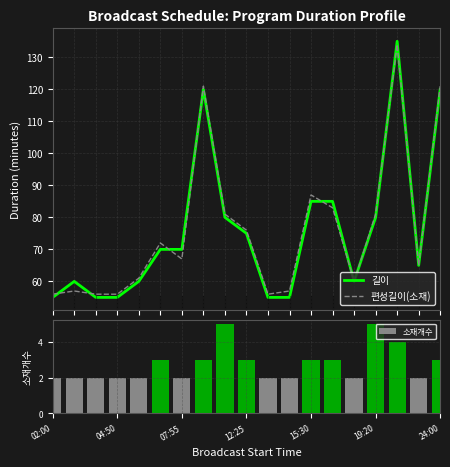

True or false: 소재개수 has a value of 2 at 24:00.

False